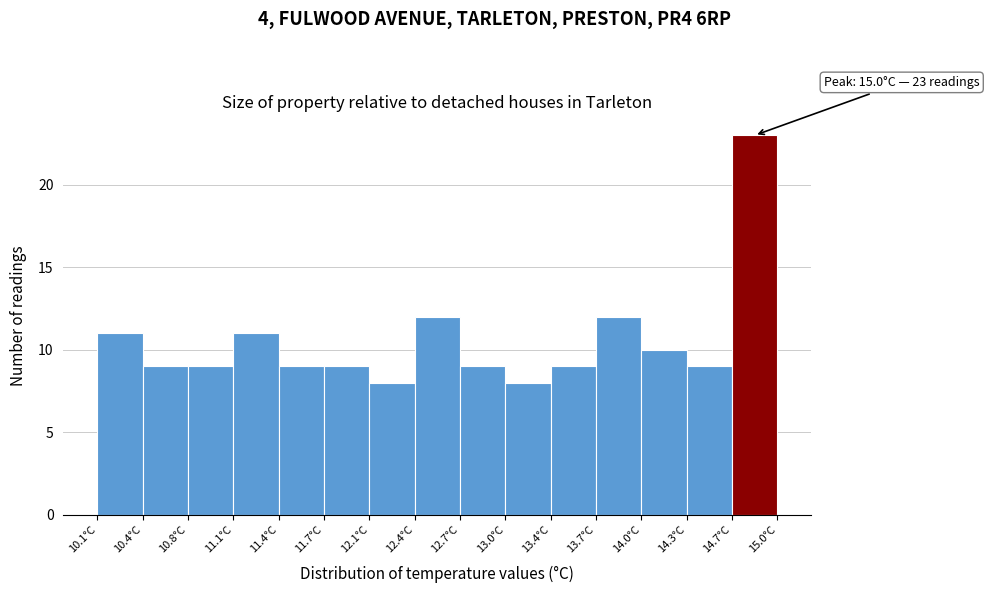

Over which range of the x-axis is the bar tallest?

14.65 to 15.00